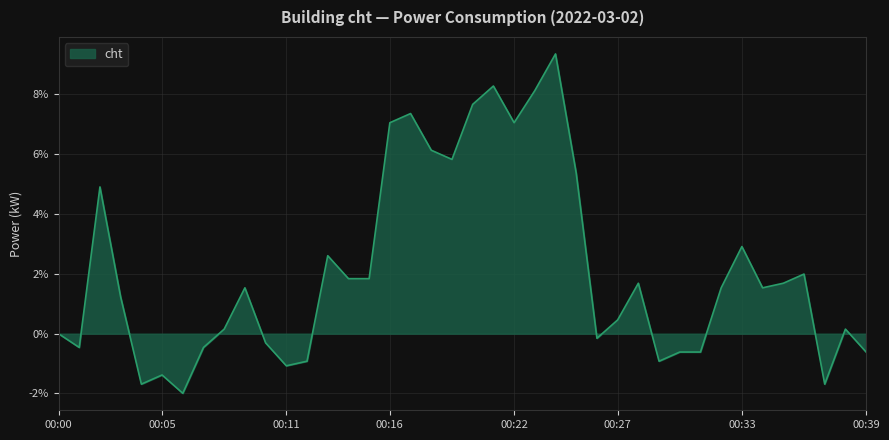

What is the smallest value displayed?

-2.0